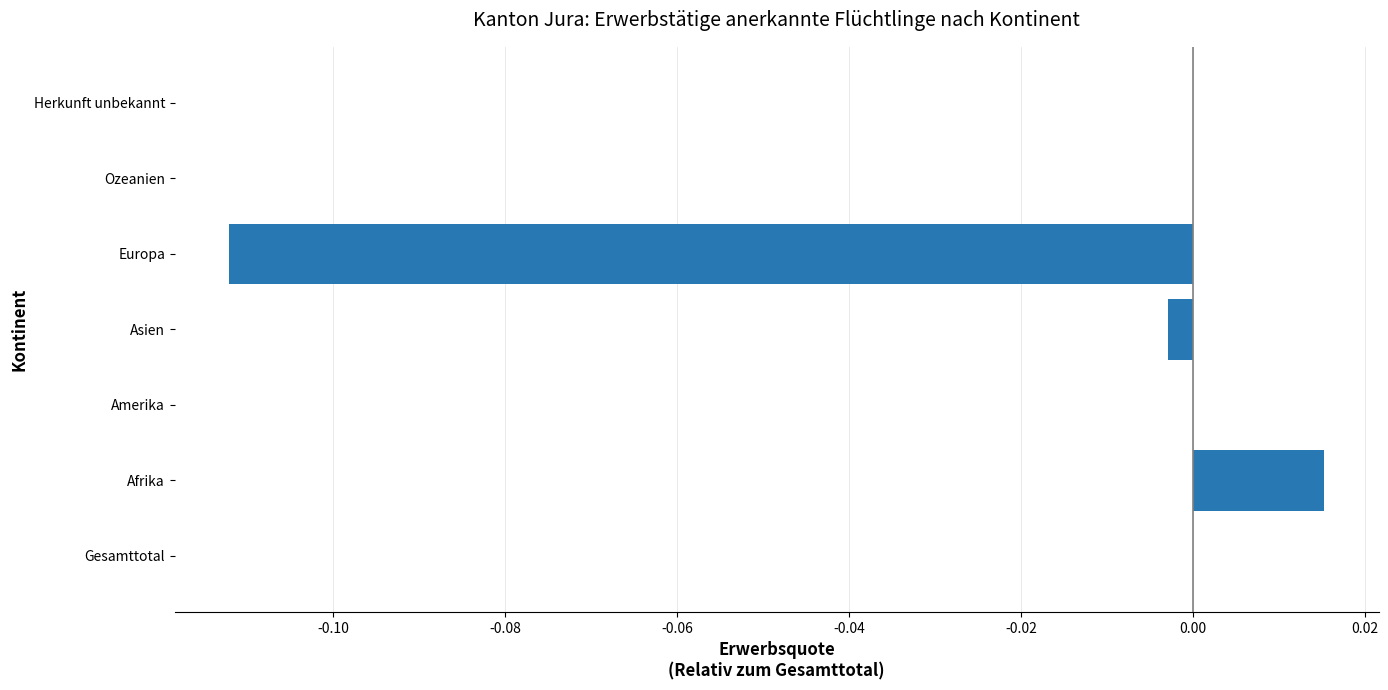

Are the bars horizontal?

Yes